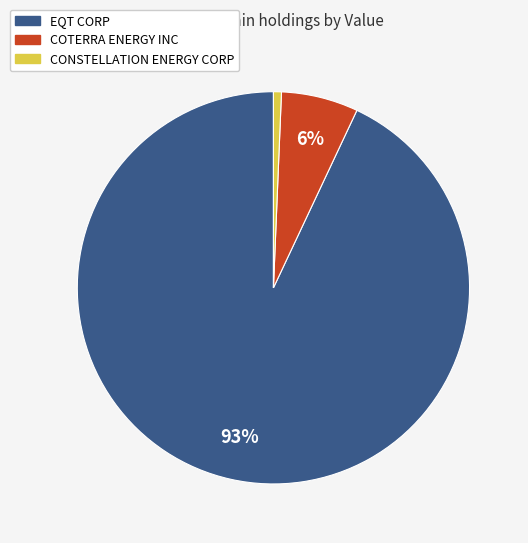

Rank the categories by value from lowest to highest.

CONSTELLATION ENERGY CORP, COTERRA ENERGY INC, EQT CORP